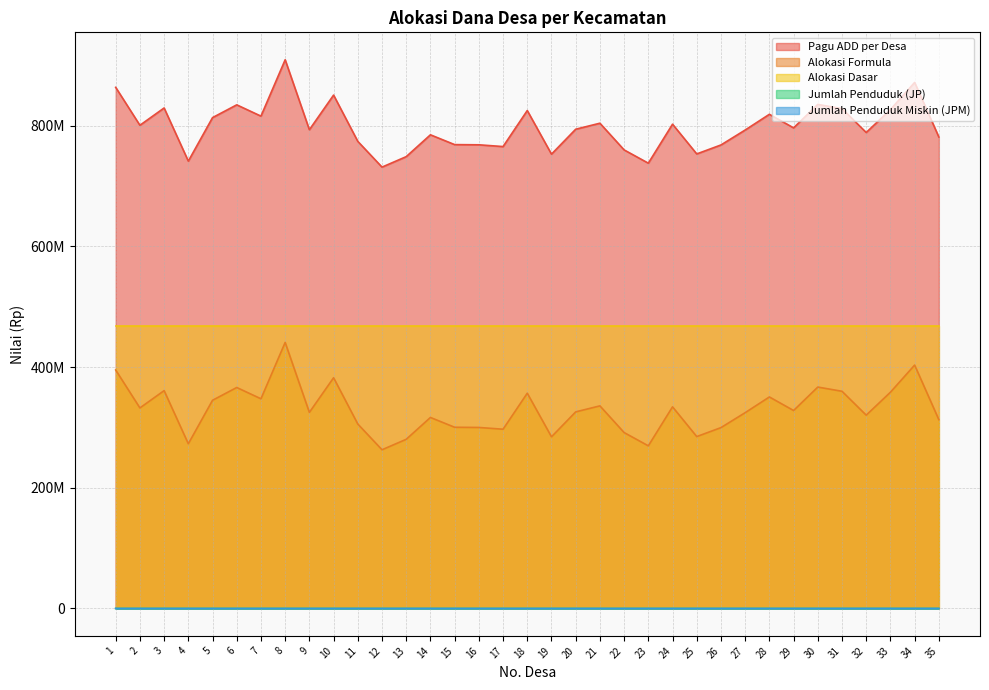

Which label corresponds to the smallest value in the chart?

23